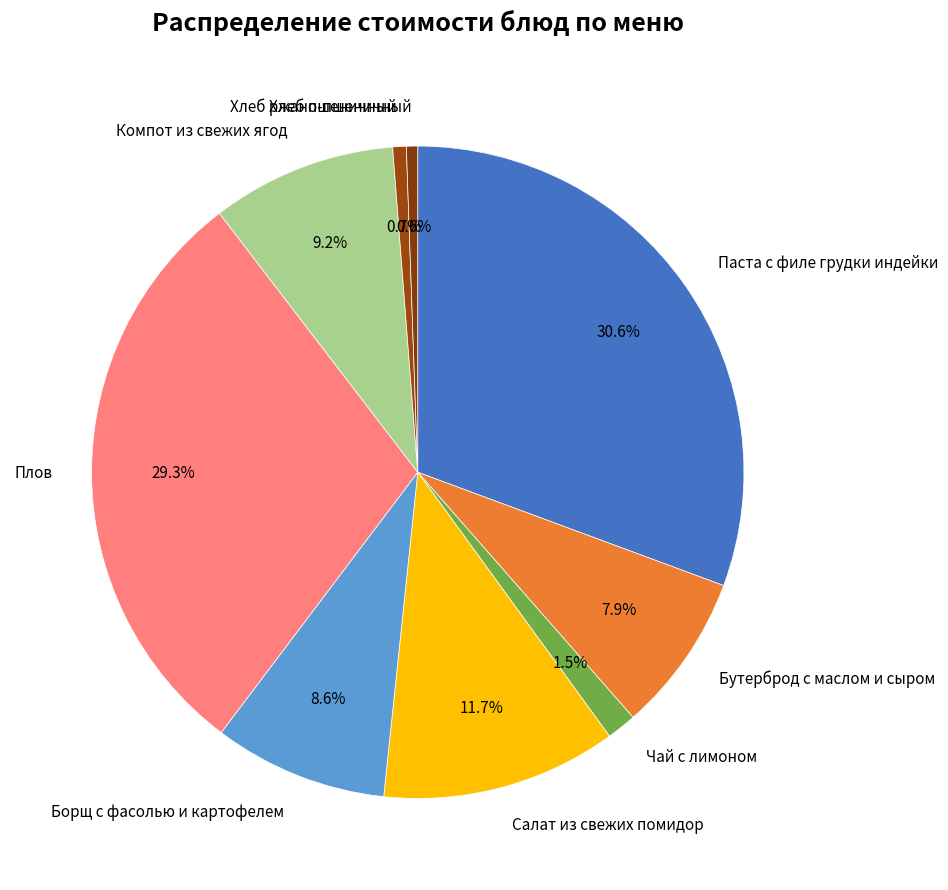

Is there a majority slice in this chart?

No